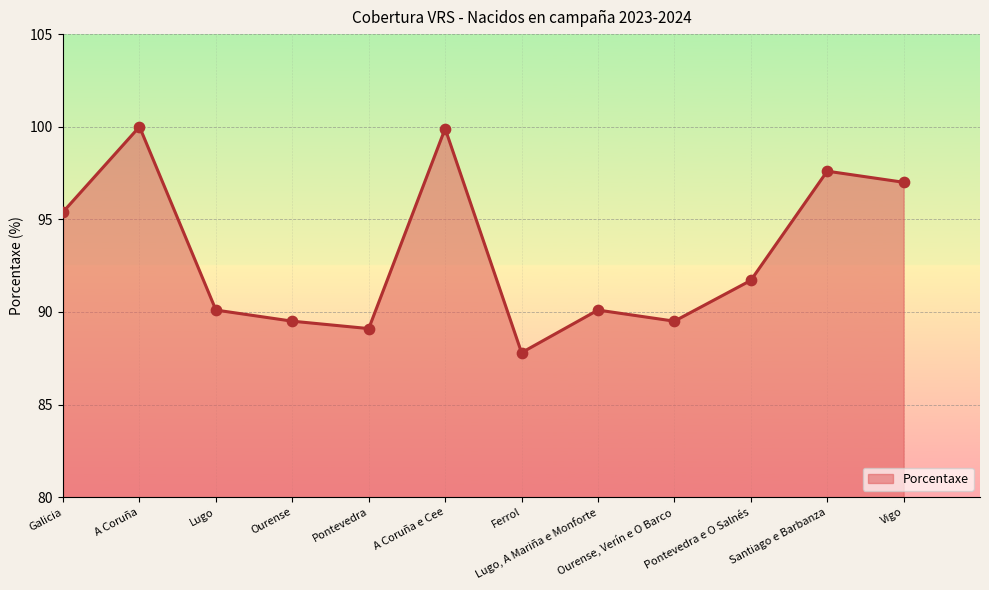

Which has a higher value, Lugo, A Mariña e Monforte or Pontevedra e O Salnés?

Pontevedra e O Salnés